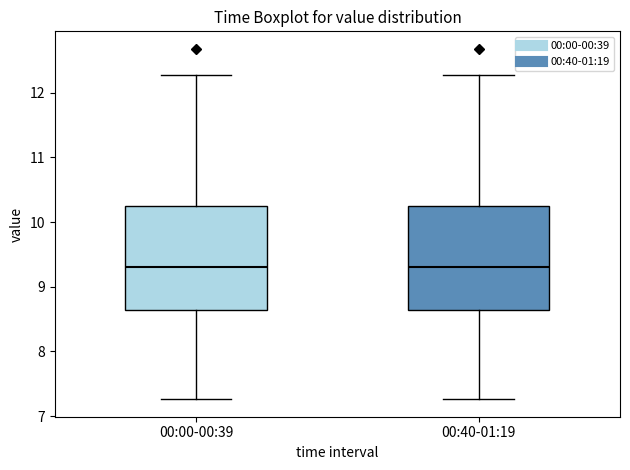

Where is the upper edge of the box for 00:40-01:19 on the y-axis? The values are not printed on the chart, so give them approximately, as read against the axis.

10.3